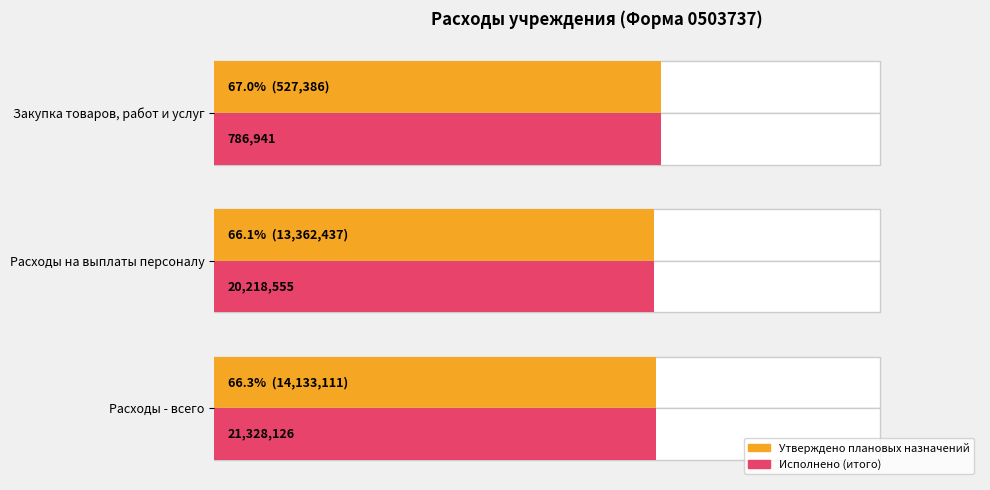

What are all the series names shown in the legend?

Утверждено плановых назначений, Исполнено (итого)